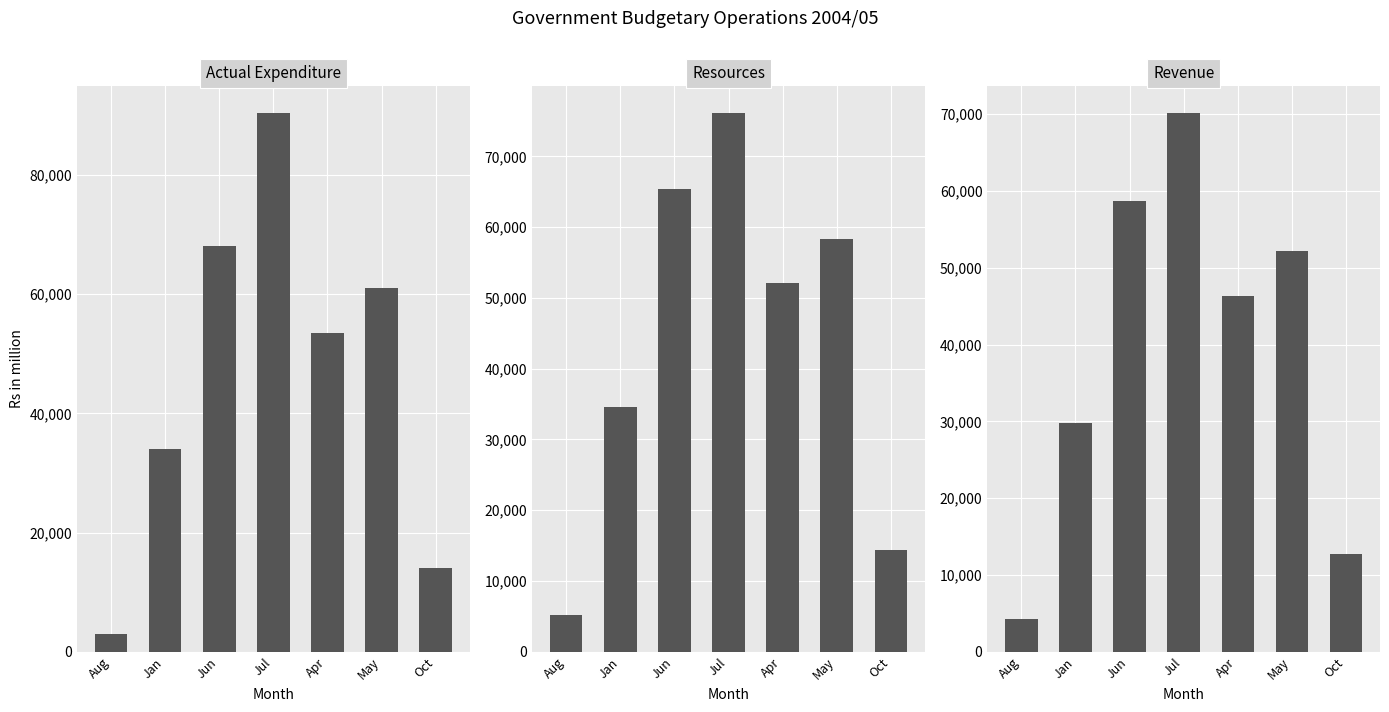

What is the difference between the second highest and second lowest values in the Resources series?

51058.3